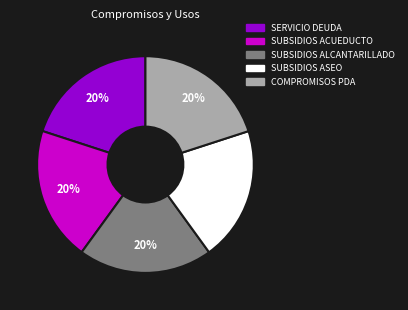

Does any single category account for the majority?

No